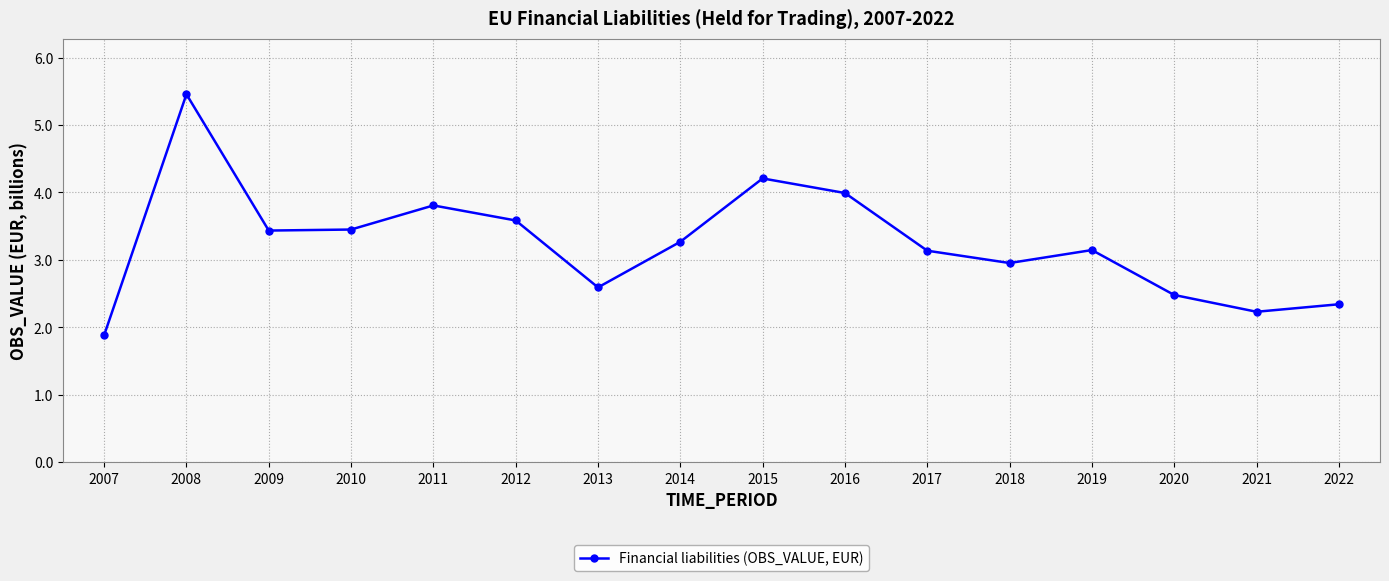

What is the sum of the values at 2017 and 2018?

6.1